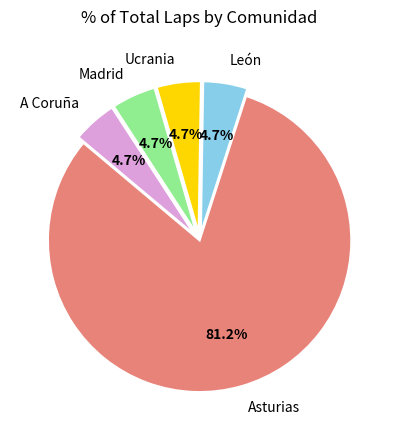

Approximately how many times larger is the value at León compared to Madrid?

1.0